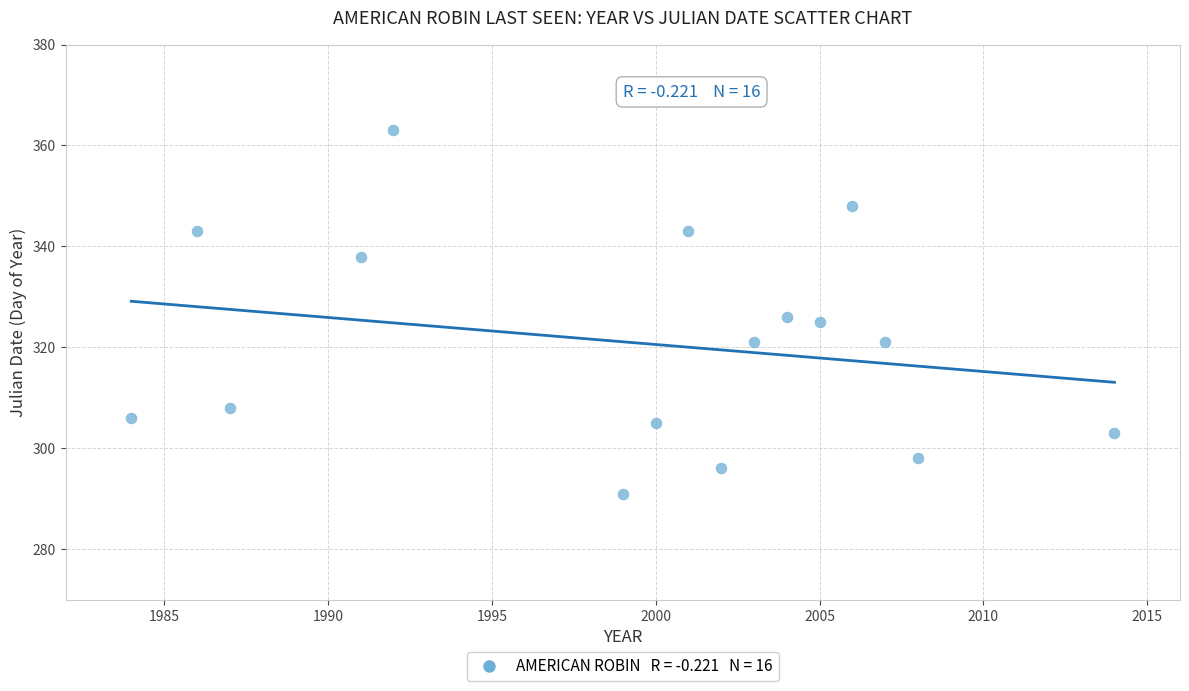

What is the range of X values (max minus min)?

30